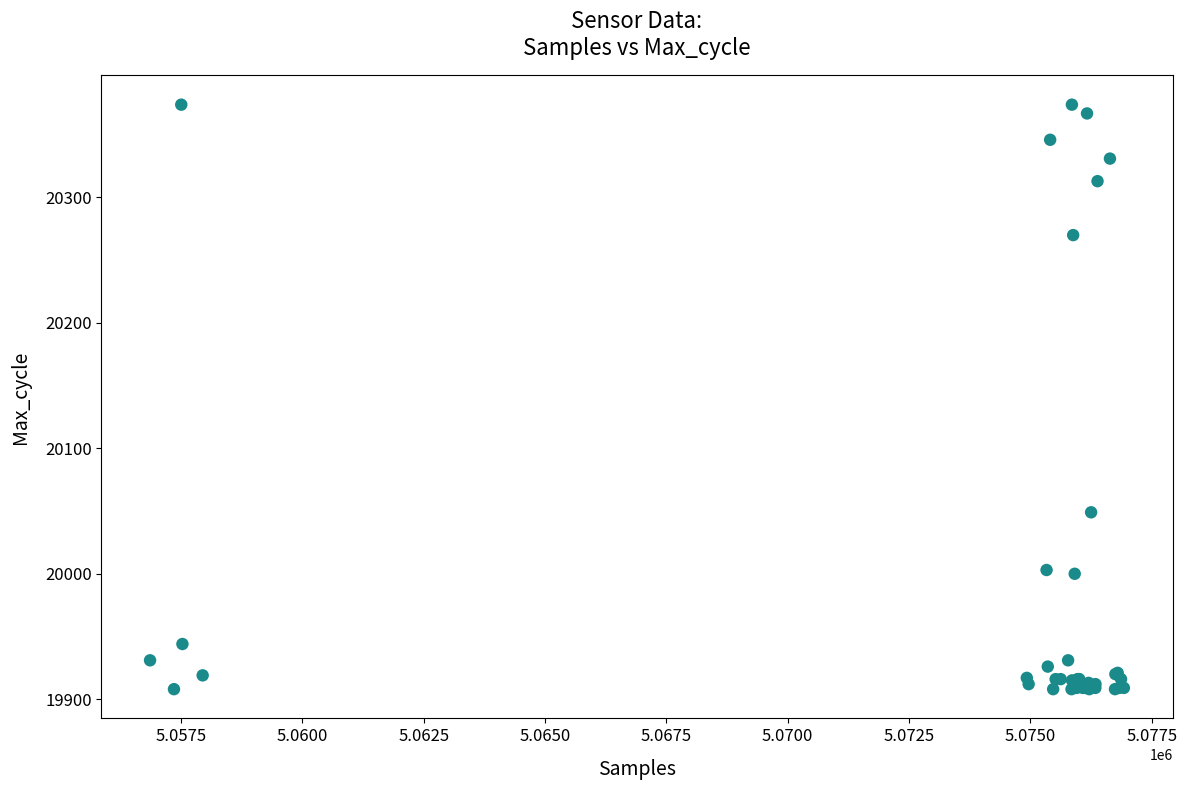

What Y value in the scatter plot is closest to 20141?

20049